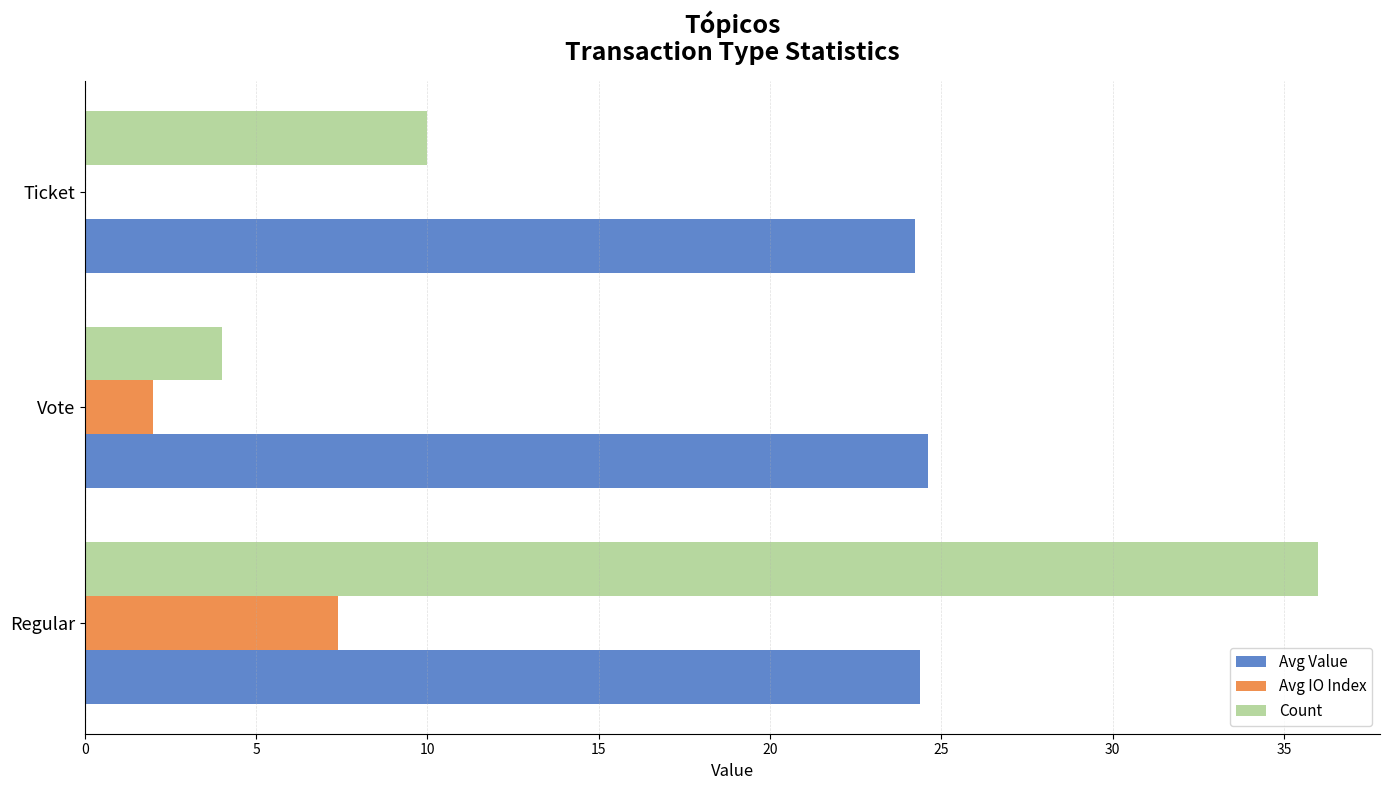

Which series has the largest total across all categories?

Avg Value